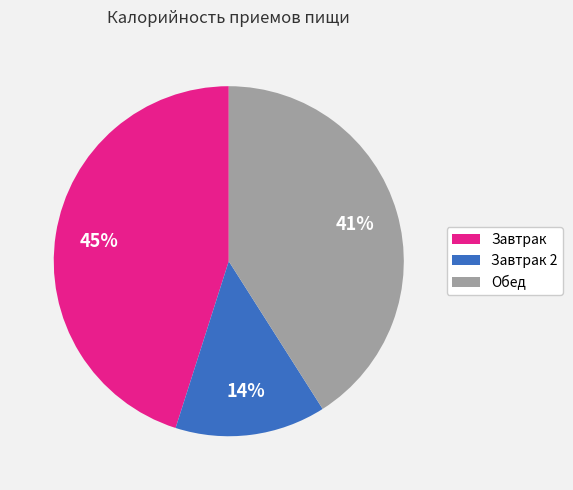

Combined, do Обед and Завтрак account for over 50%?

Yes